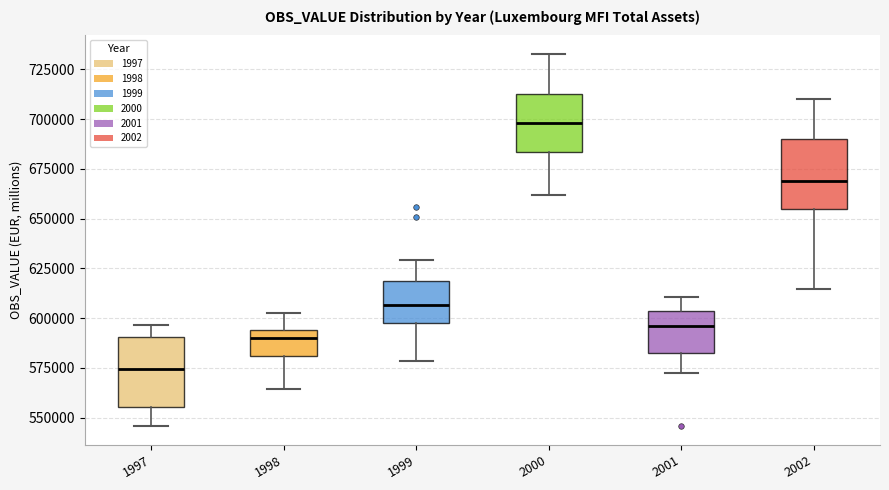

Reading left to right, transcribe this box plot: for each box, give where its median line is, the range the box spans, and where its two whiskers end, as read against the y-axis. The values are not printed on the chart, so give them approximately, as read against the axis.

1997: median 575000, box 555000 to 590000, whiskers 545000 to 595000
1998: median 590000, box 580000 to 595000, whiskers 565000 to 605000
1999: median 605000, box 600000 to 620000, whiskers 580000 to 630000
2000: median 700000, box 685000 to 715000, whiskers 660000 to 735000
2001: median 595000, box 580000 to 605000, whiskers 570000 to 610000
2002: median 670000, box 655000 to 690000, whiskers 615000 to 710000